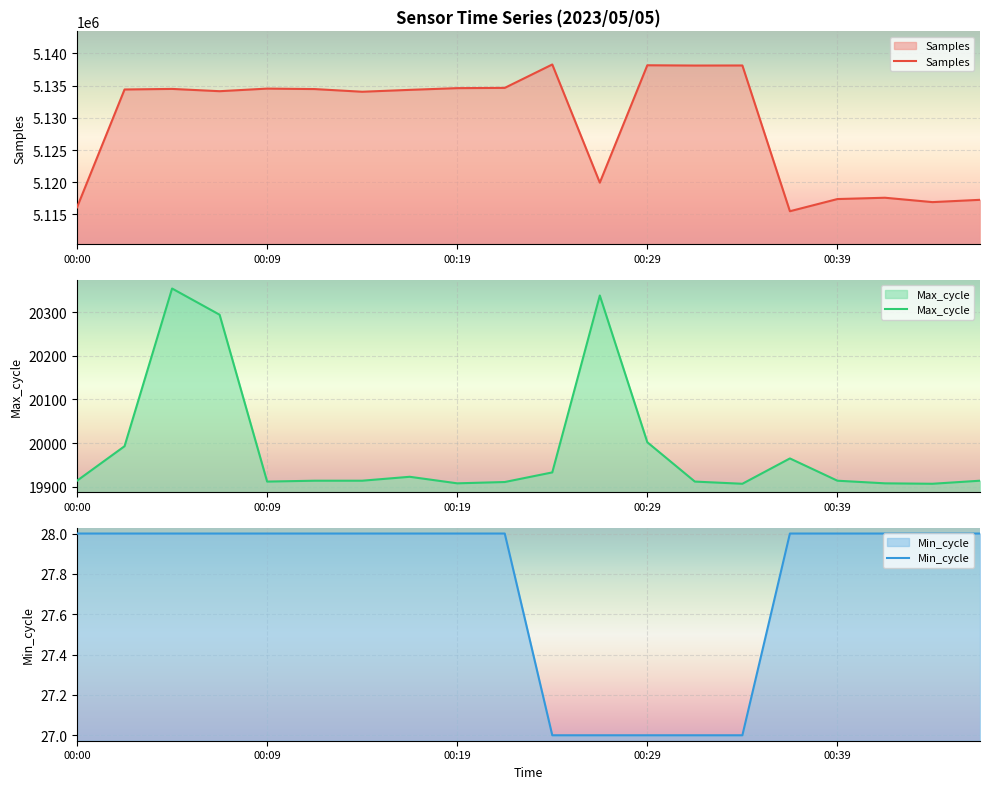

What is the average value of the Min_cycle series?

28